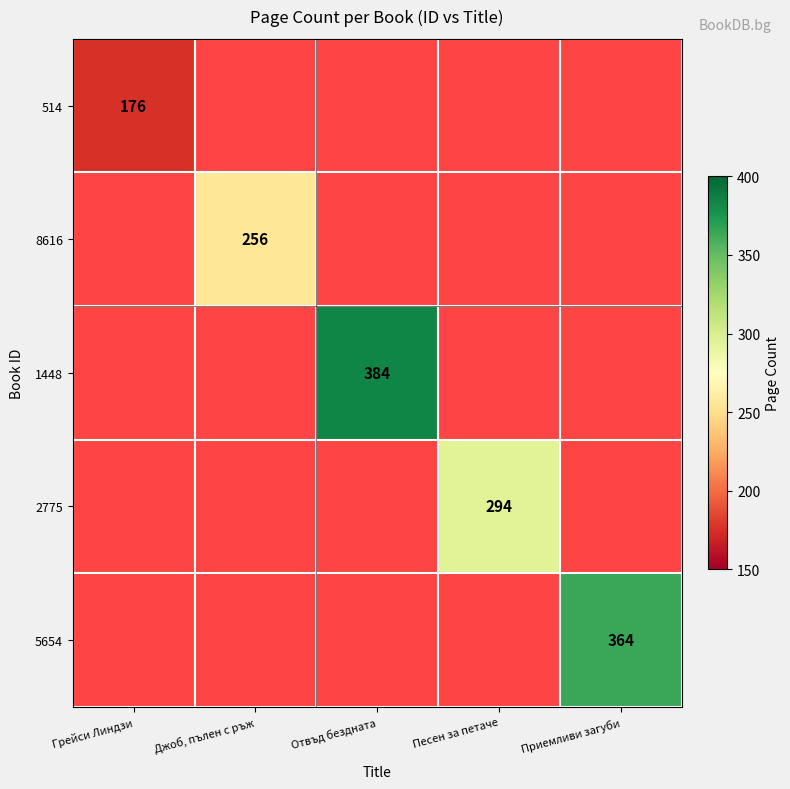

What is the minimum value shown in the chart?

176.0